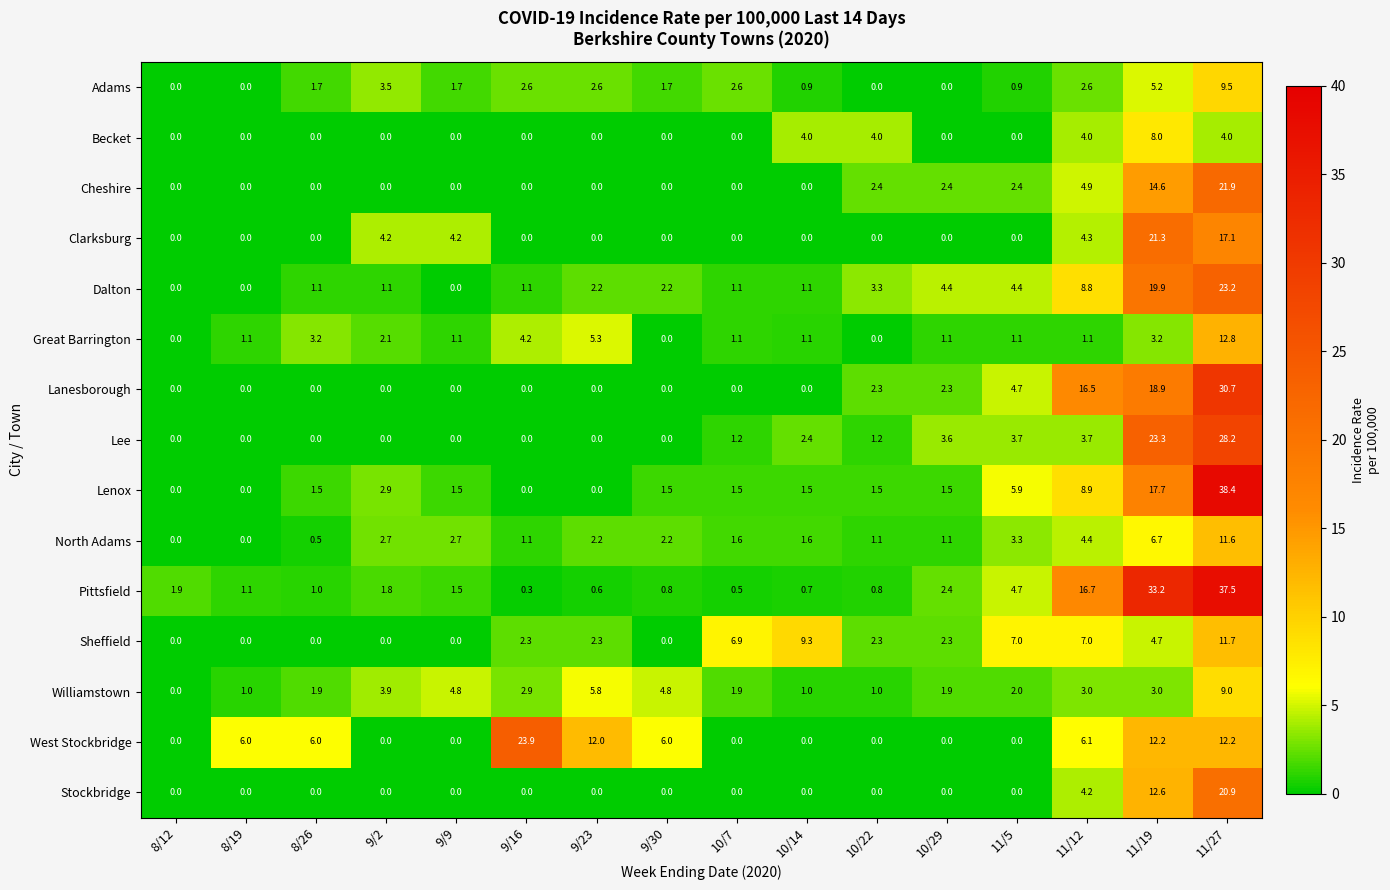

How many distinct data groups are displayed?

15